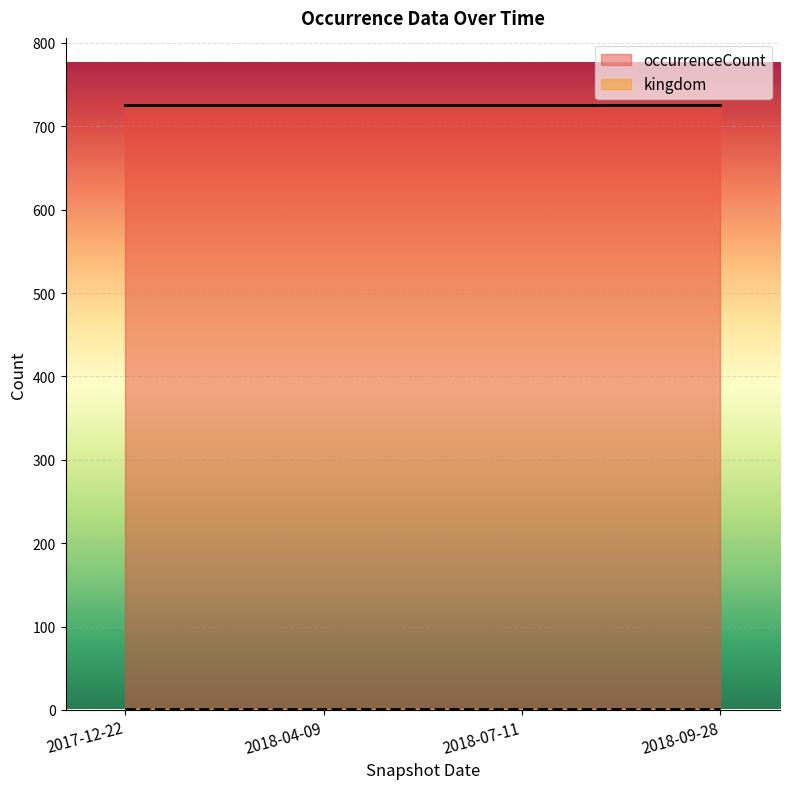

What are all the series names shown in the legend?

occurrenceCount, kingdom